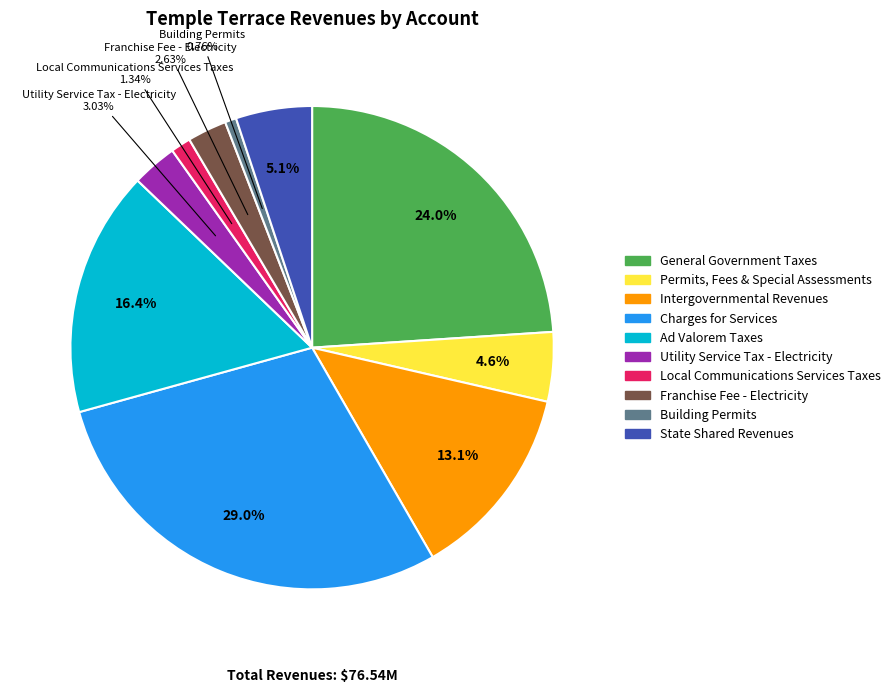

To the nearest percent, what portion does Intergovernmental Revenues represent?

13%